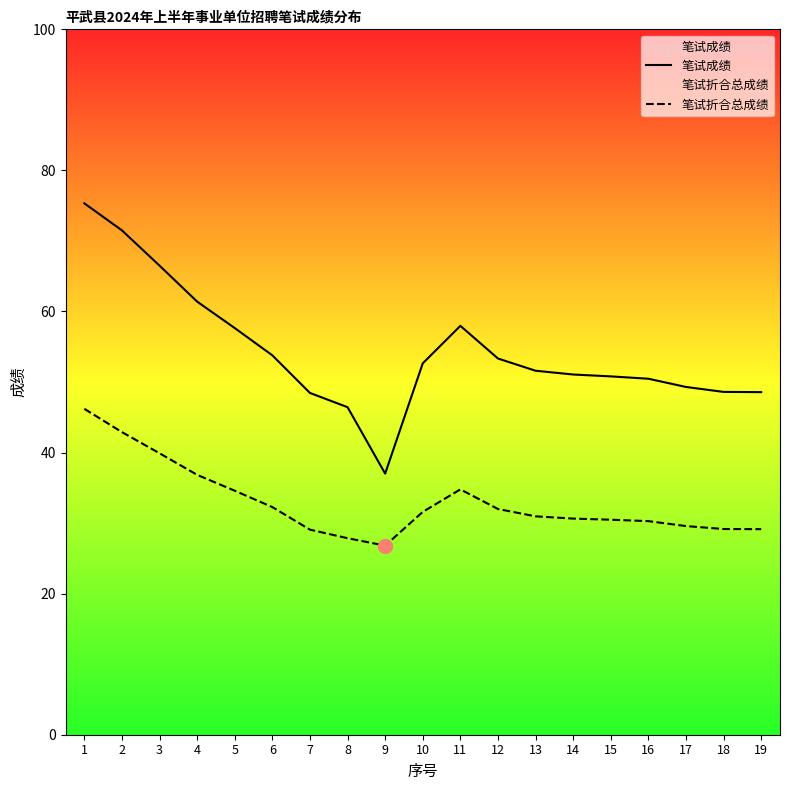

Does the chart display data point markers on the line(s)?

No